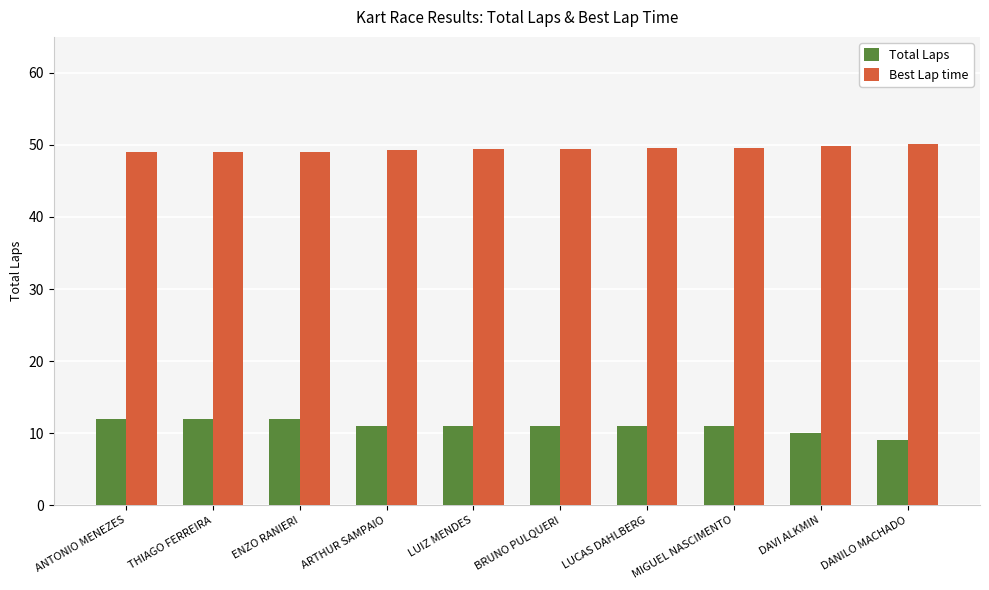

How many distinct data groups are displayed?

2